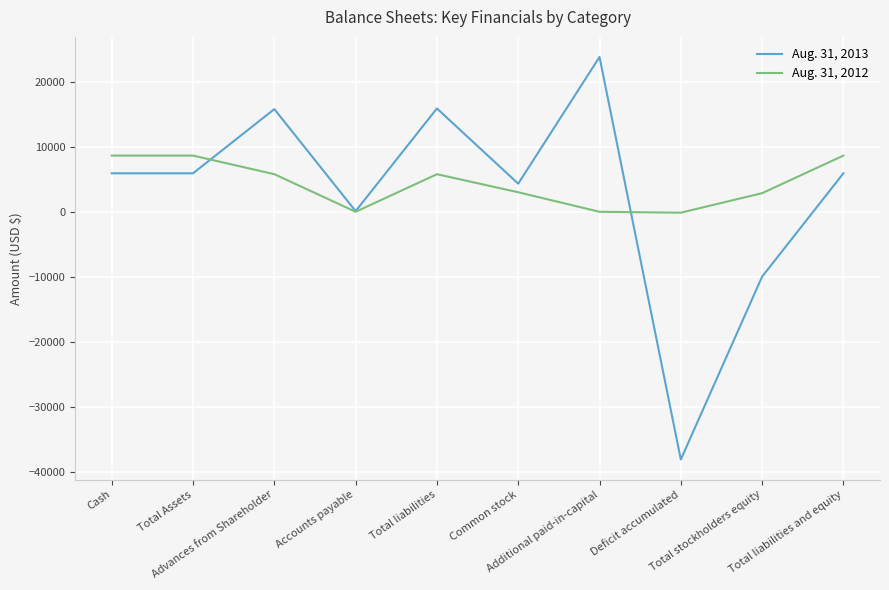

What are all the series names shown in the legend?

Aug. 31, 2013, Aug. 31, 2012